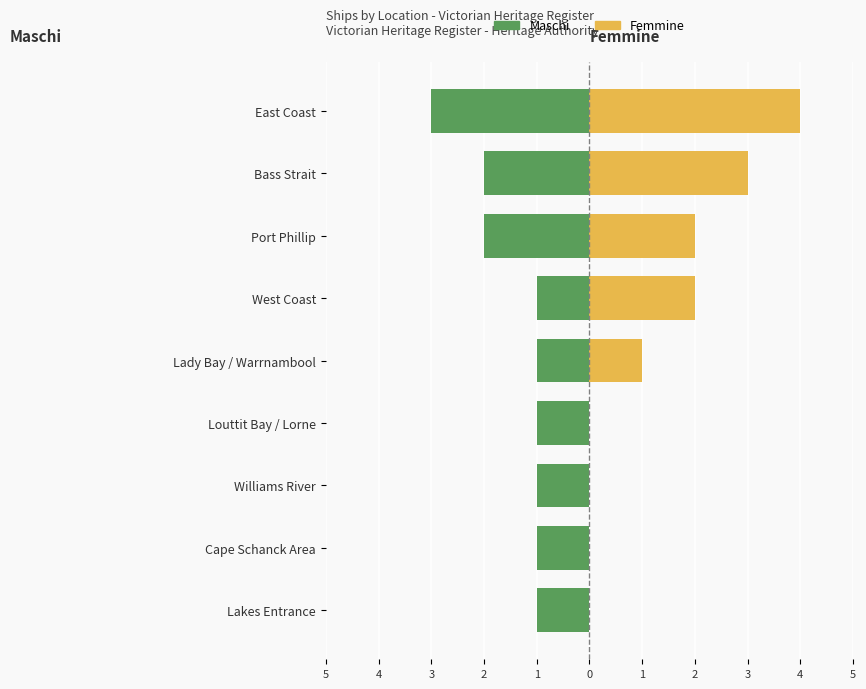

What is the maximum value for Femmine?

4